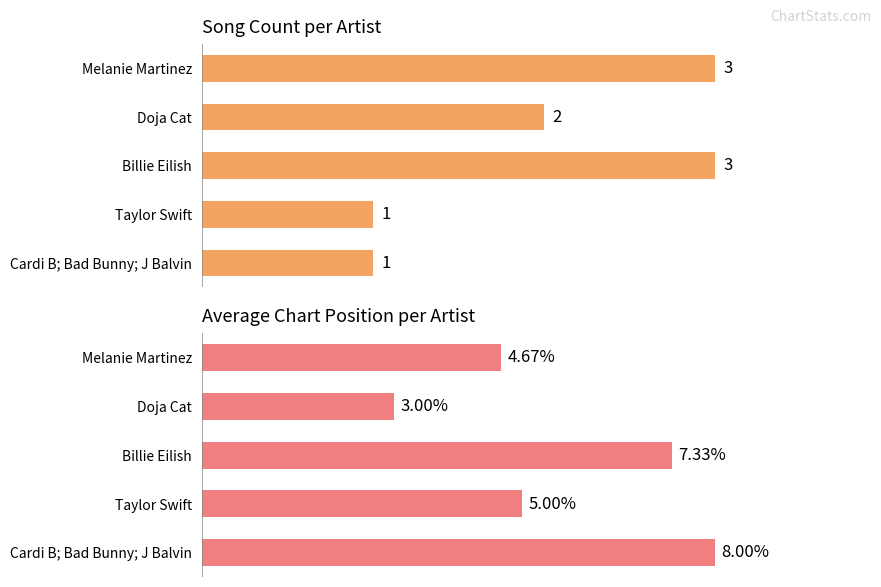

Are the bars horizontal?

Yes